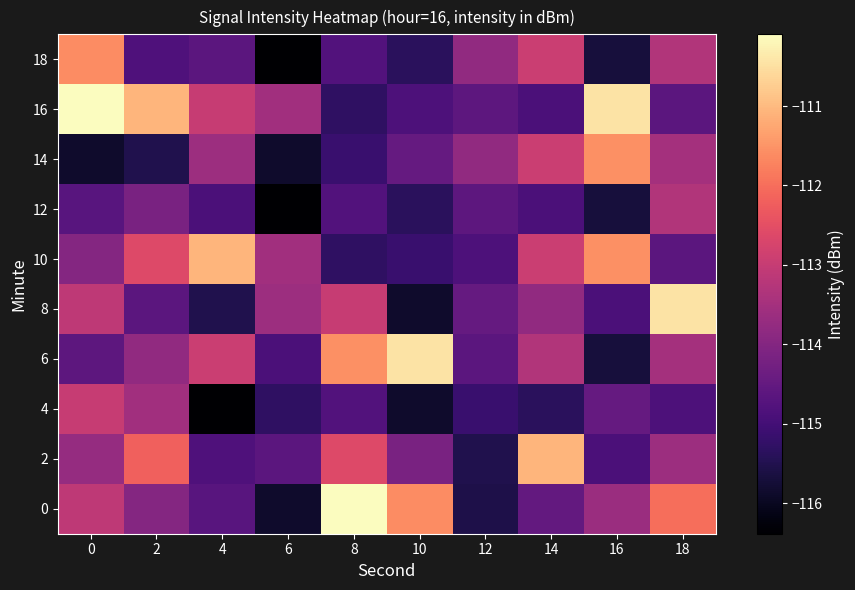

Where is 4 nearest to the value -114?

2